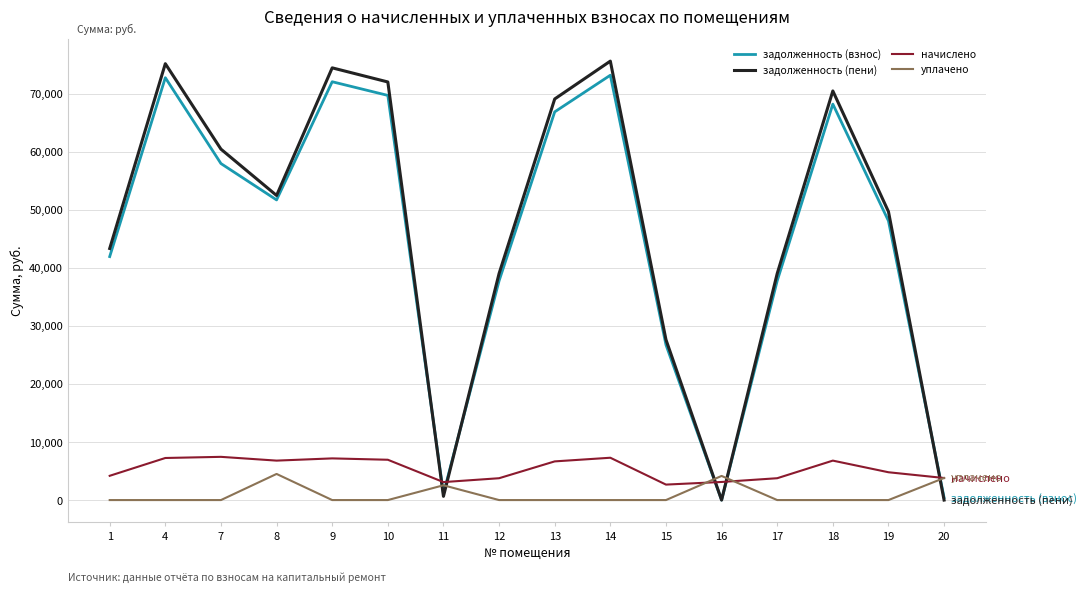

At which label does задолженность (взнос) first exceed 51692?

4